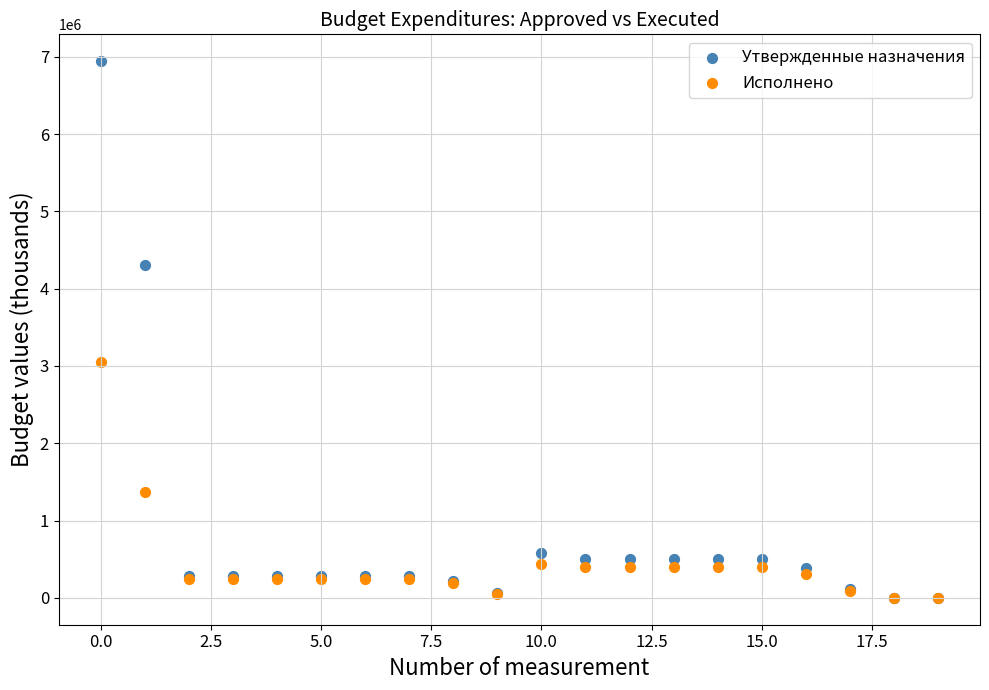

Across all series, what Y value is closest to 3471760?

3055068.2